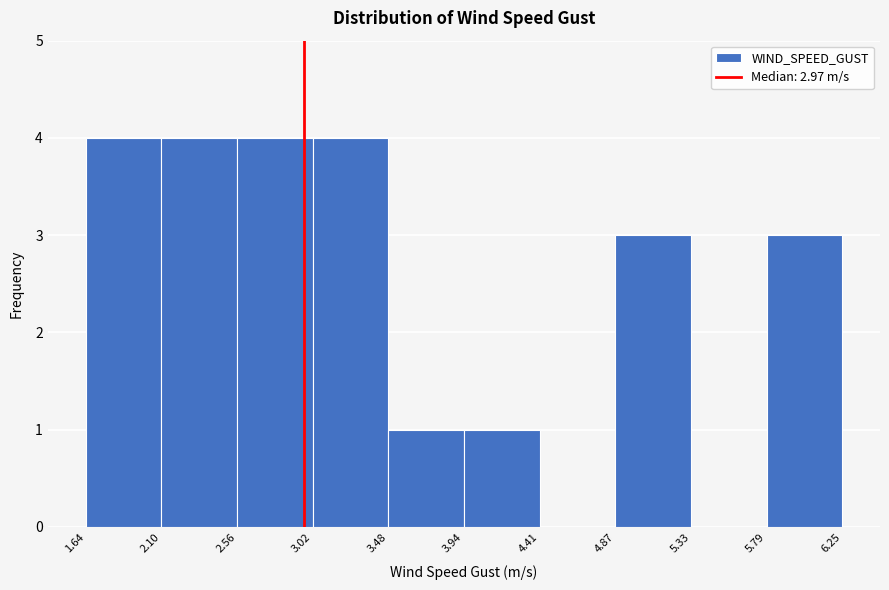

Reading left to right, transcribe this chart: for each bar, give the range it covers on the x-axis and its height. The values are not printed on the chart, so give them approximately, as read against the axis.

1.64 to 2.10: 4
2.10 to 2.56: 4
2.56 to 3.02: 4
3.02 to 3.48: 4
3.48 to 3.94: 1
3.94 to 4.41: 1
4.41 to 4.87: 0
4.87 to 5.33: 3
5.33 to 5.79: 0
5.79 to 6.25: 3